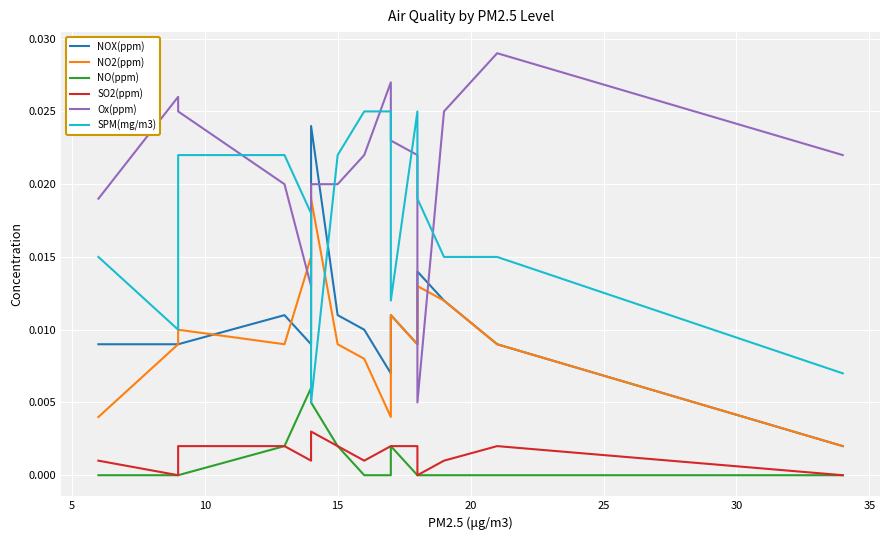

What is the total value across all series at 12?

0.1